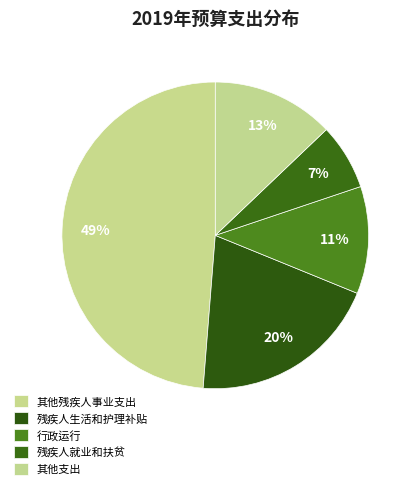

How many slices are in this pie chart?

5